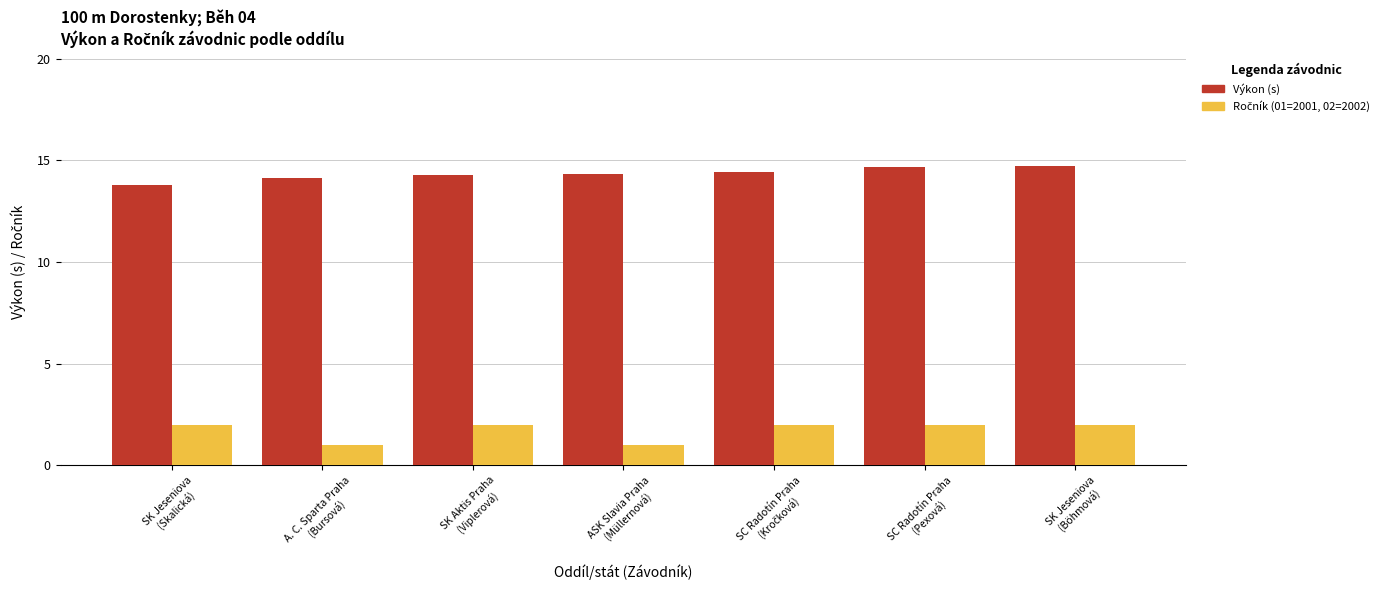

Count the number of categories in the chart.

7